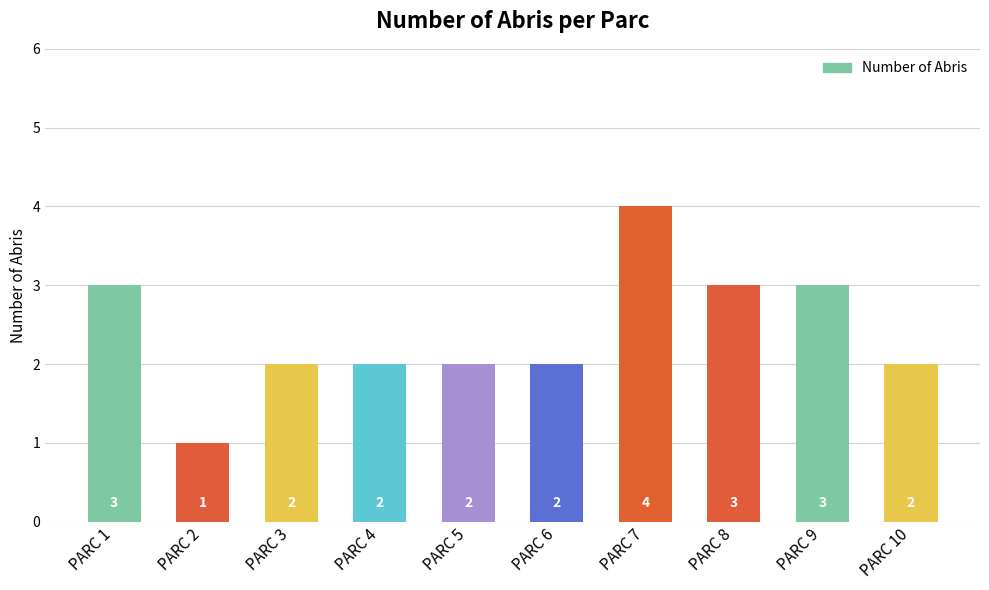

What is the difference between the maximum and second lowest values?

2